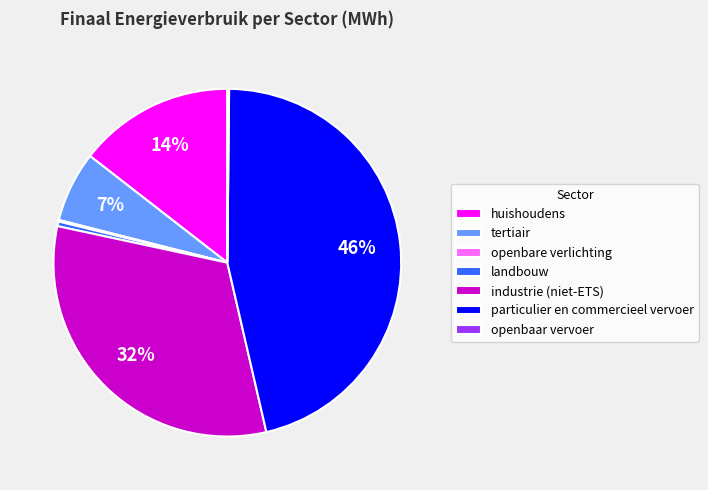

True or false: industrie (niet-ETS) accounts for 42% of the total.

False